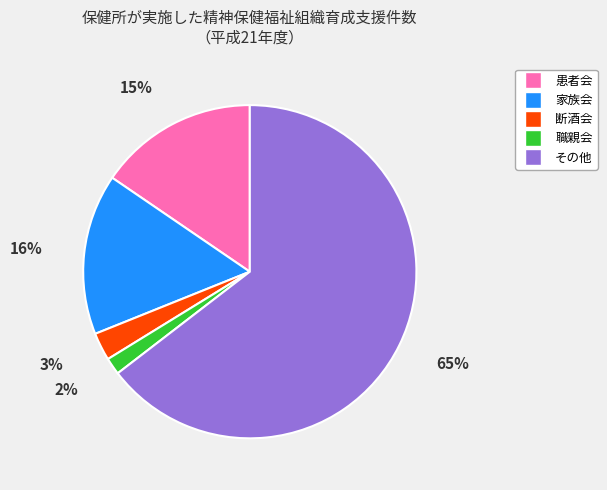

Combined, do その他 and 患者会 account for over 50%?

Yes